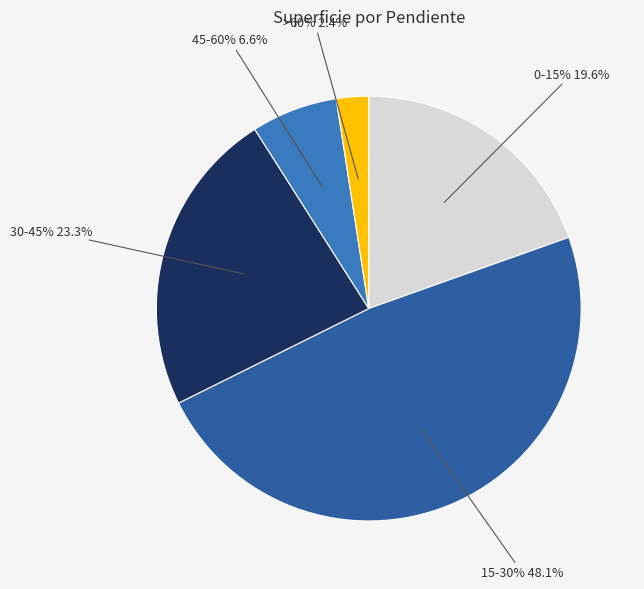

Rank the categories by value from highest to lowest.

15-30%, 30-45%, 0-15%, 45-60%, >60%